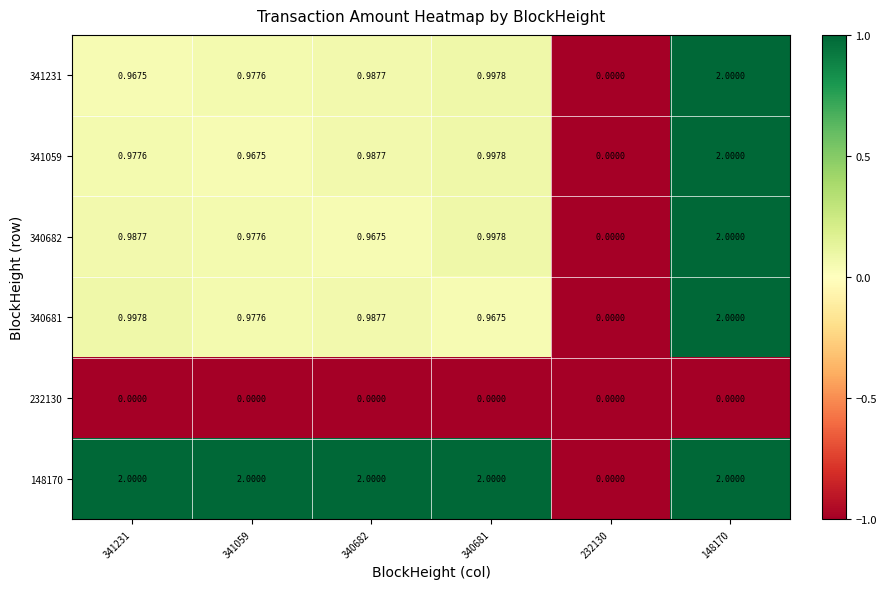

Is the value of 341059 at 340681 greater than the value of 232130 at 232130?

Yes